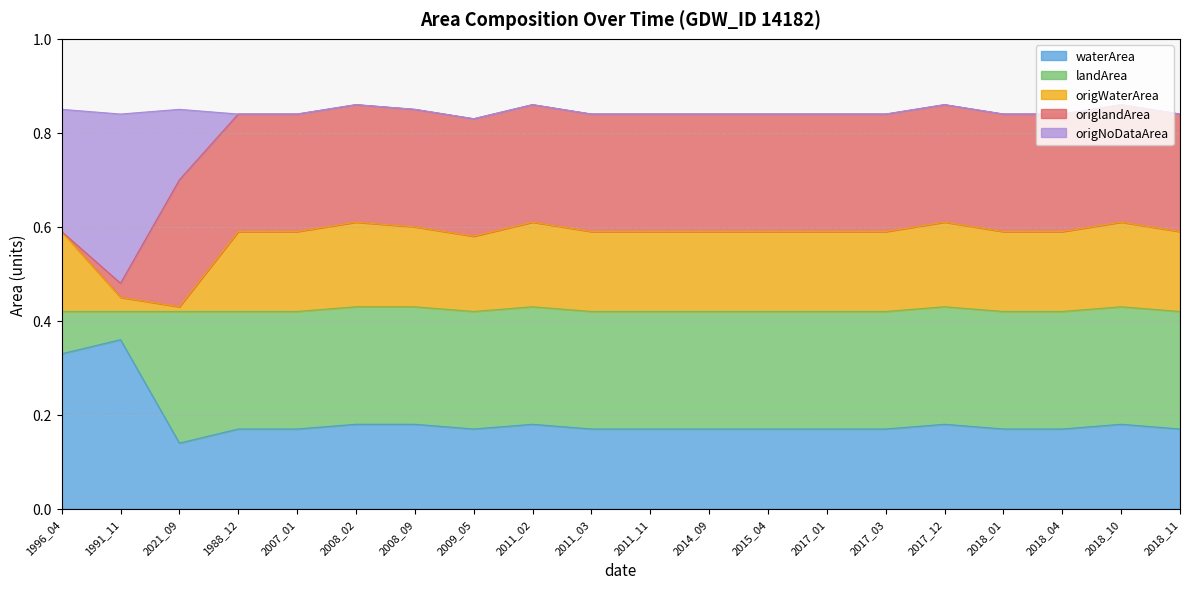

The value of waterArea at 2017_12 is 0.1. True or false?

False